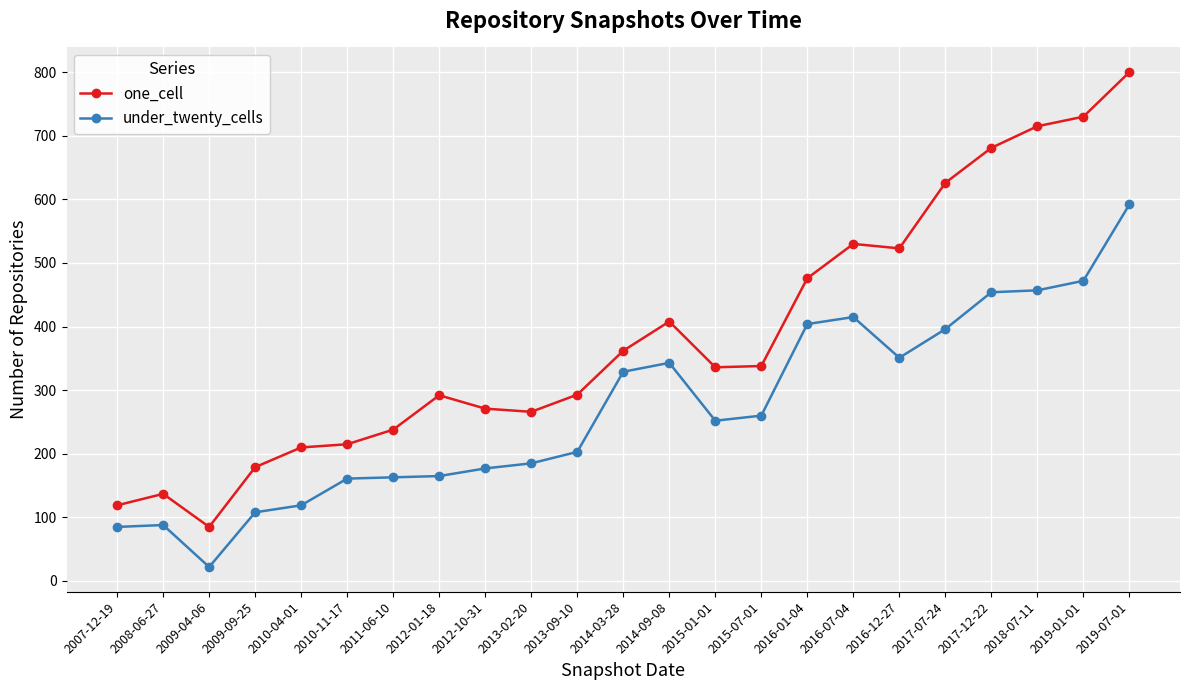

Where is under_twenty_cells nearest to the value 307?

2014-03-28